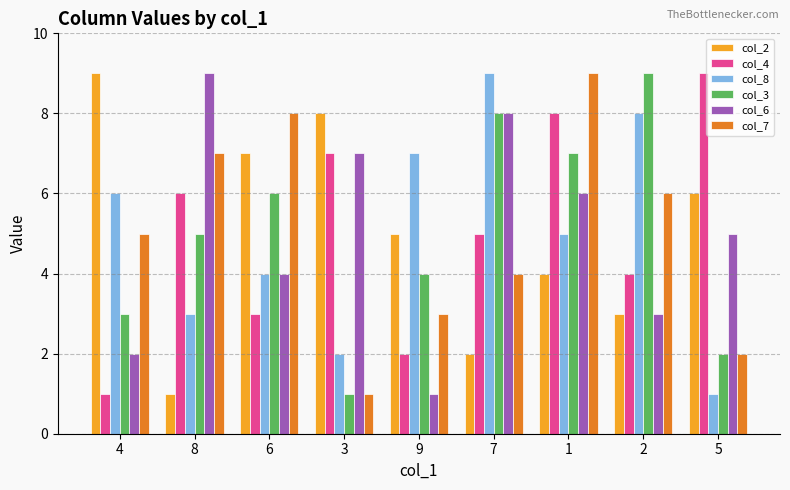

How many bars are there in total?

54